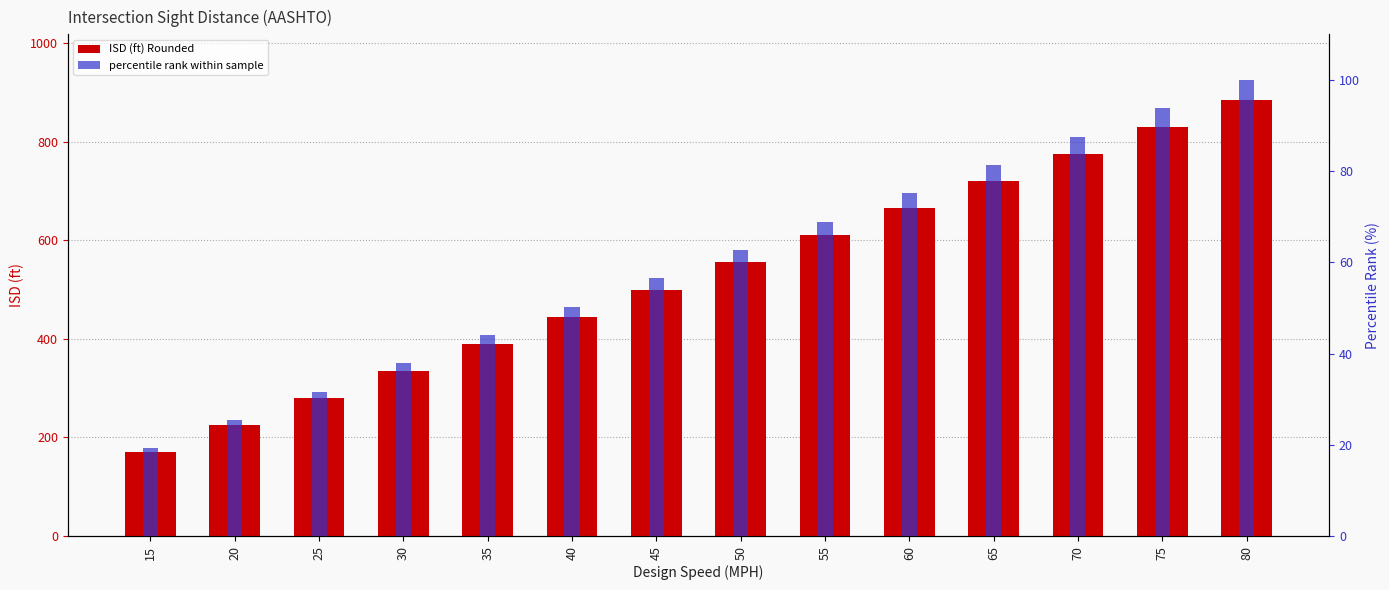

What is the total value across all series at 55?

678.9